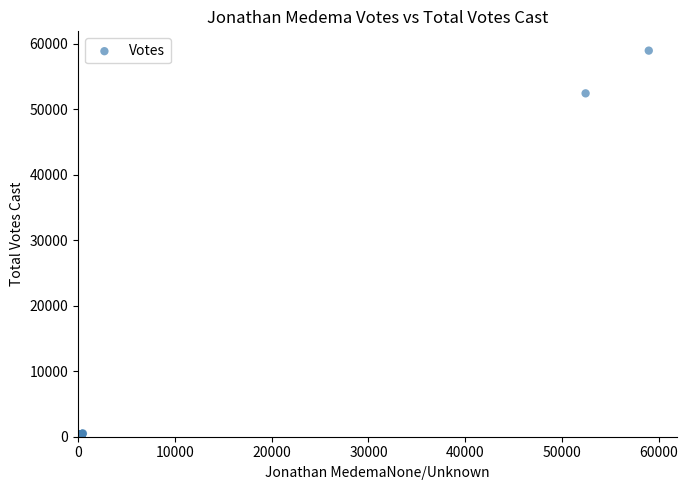

What Y value in the scatter plot is closest to 29514?

52430